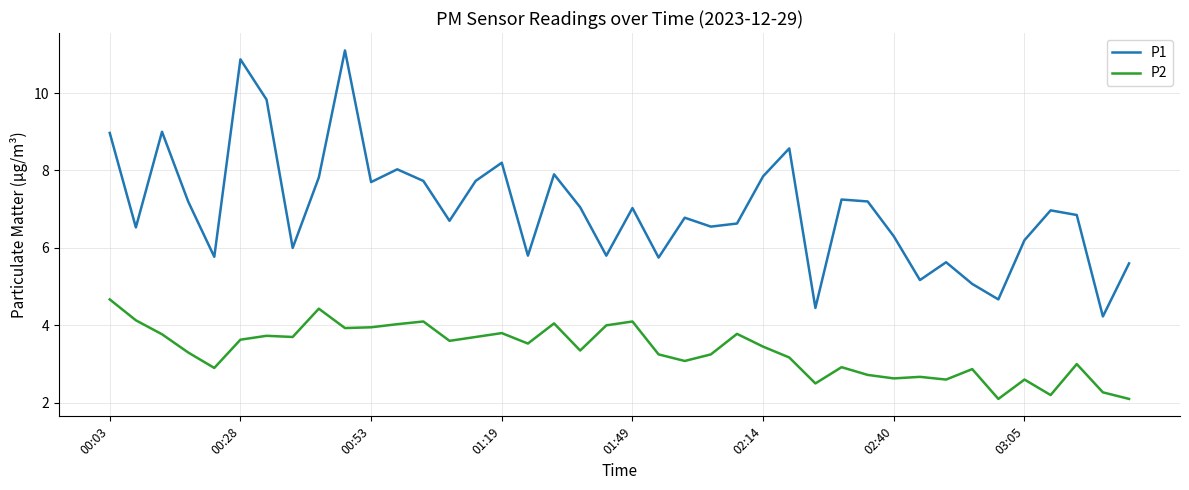

Which series has the widest spread of values?

P1